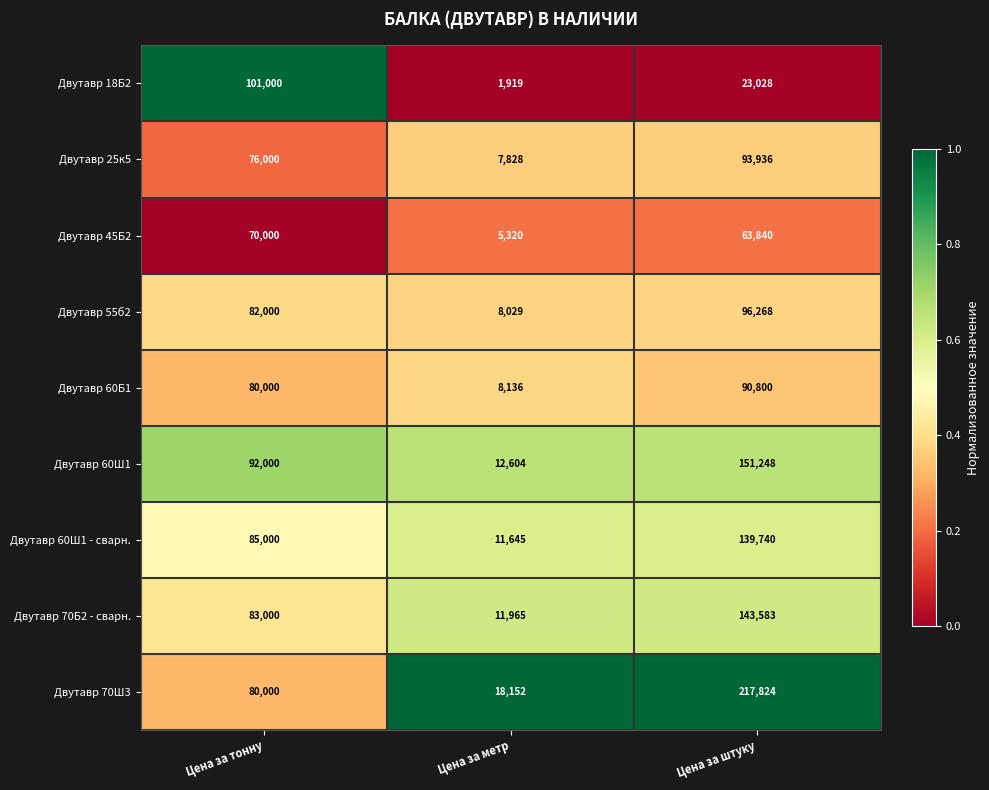

The value of Двутавр 45Б2 at Цена за метр is 1318. True or false?

False